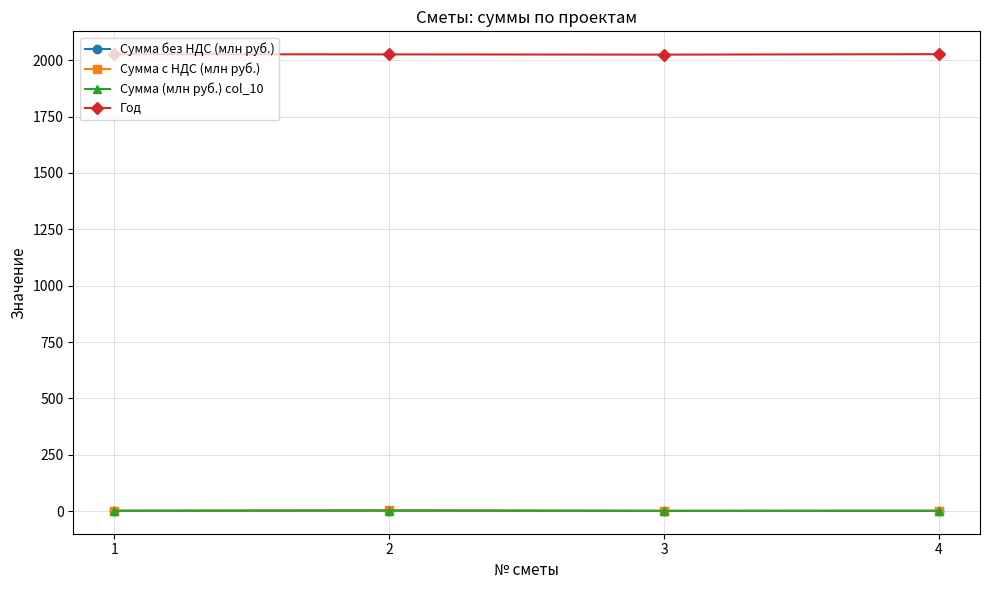

The Год series shows 2025.0 at 3. True or false?

True